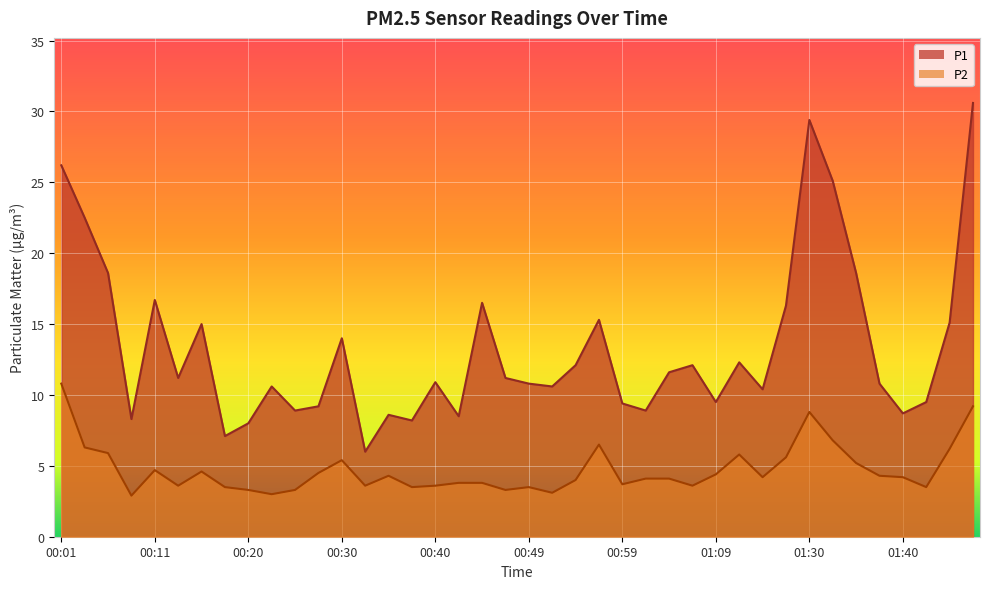

List the series in order of their peak value, highest first.

P1, P2